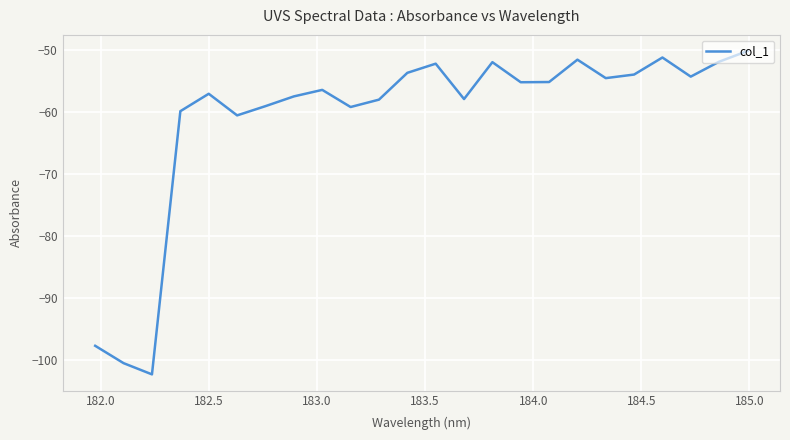

What is the smallest value displayed?

-102.4